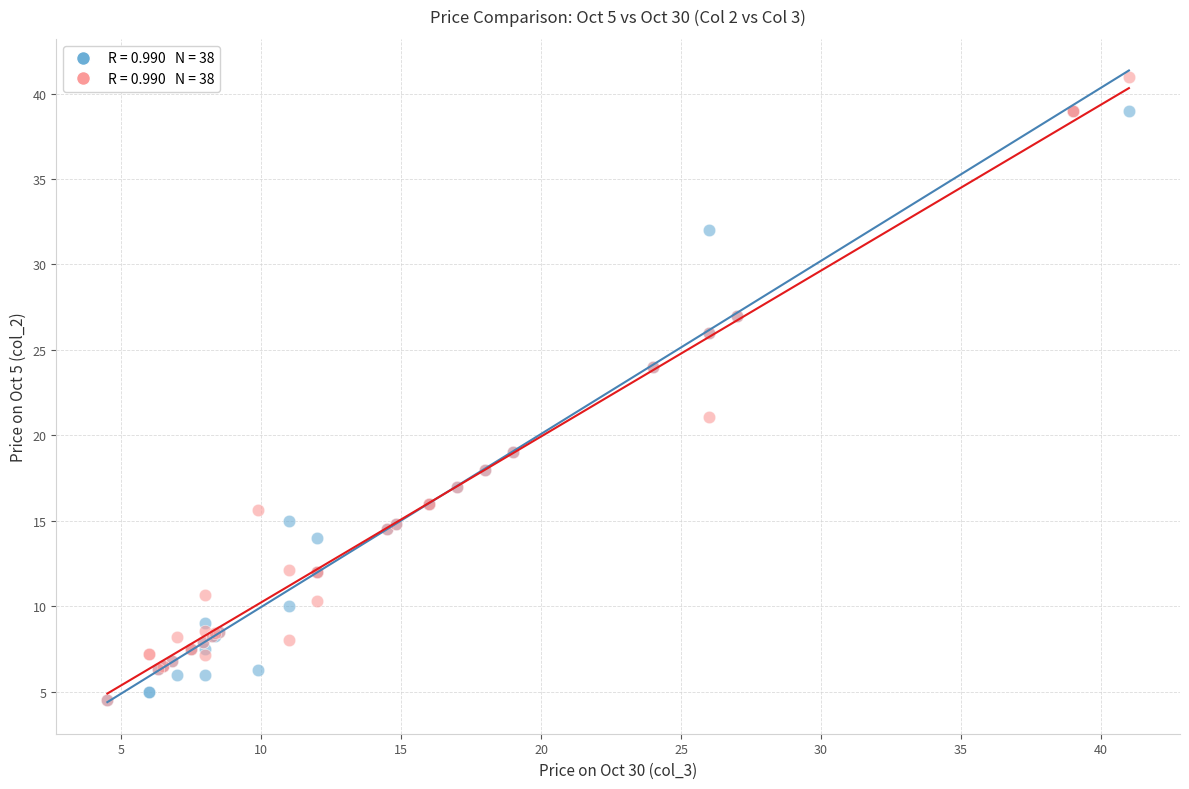

Across all series, what Y value is closest to 22?

21.1